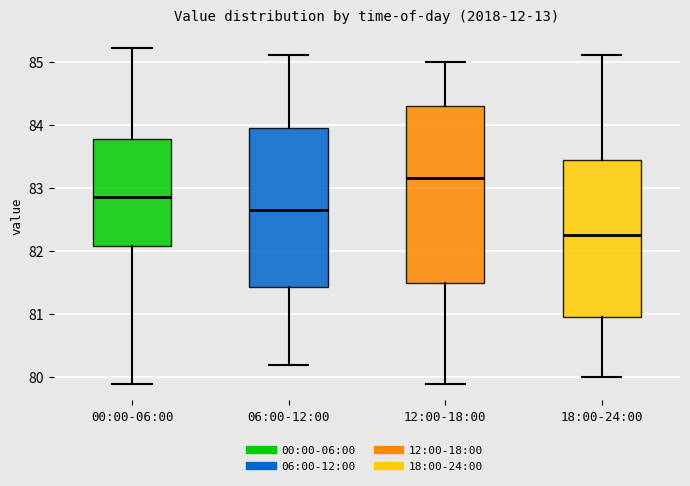

Where does the upper whisker of the box for 12:00-18:00 end on the y-axis? The values are not printed on the chart, so give them approximately, as read against the axis.

85.0